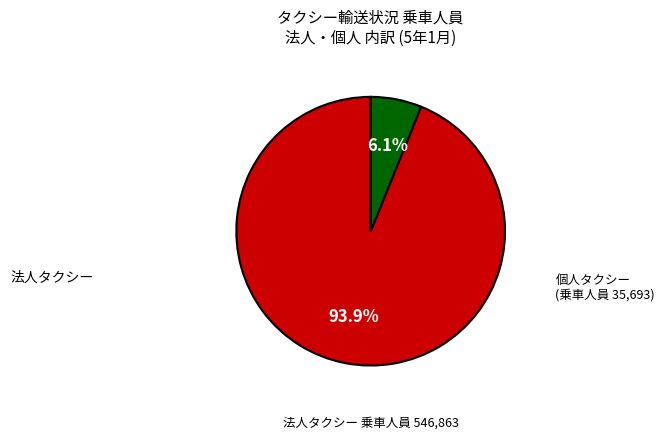

To the nearest percent, what is the combined percentage of 個人タクシー and 法人タクシー?

100%